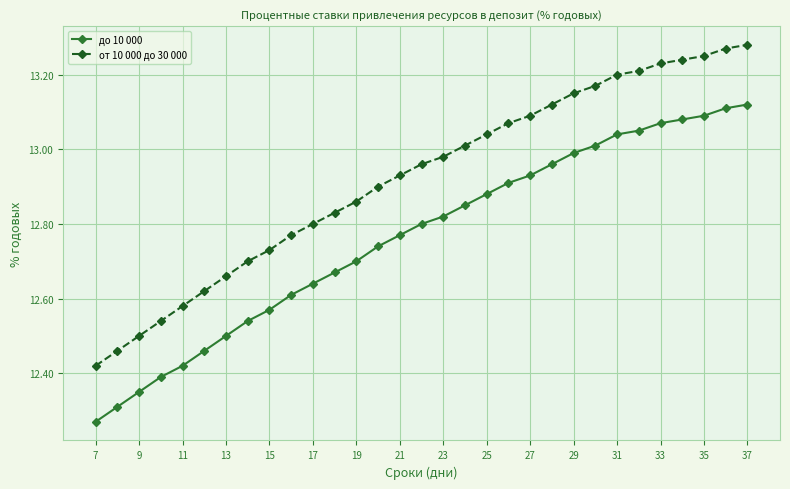

True or false: до 10 000 and от 10 000 до 30 000 intersect in this chart.

False